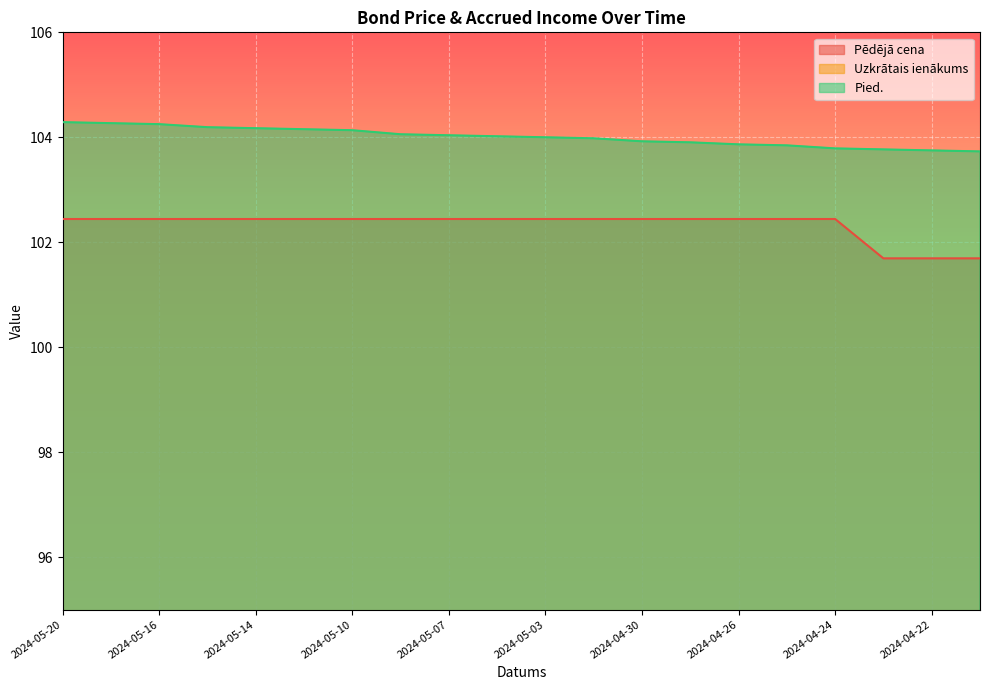

How many lines are shown in the chart?

3